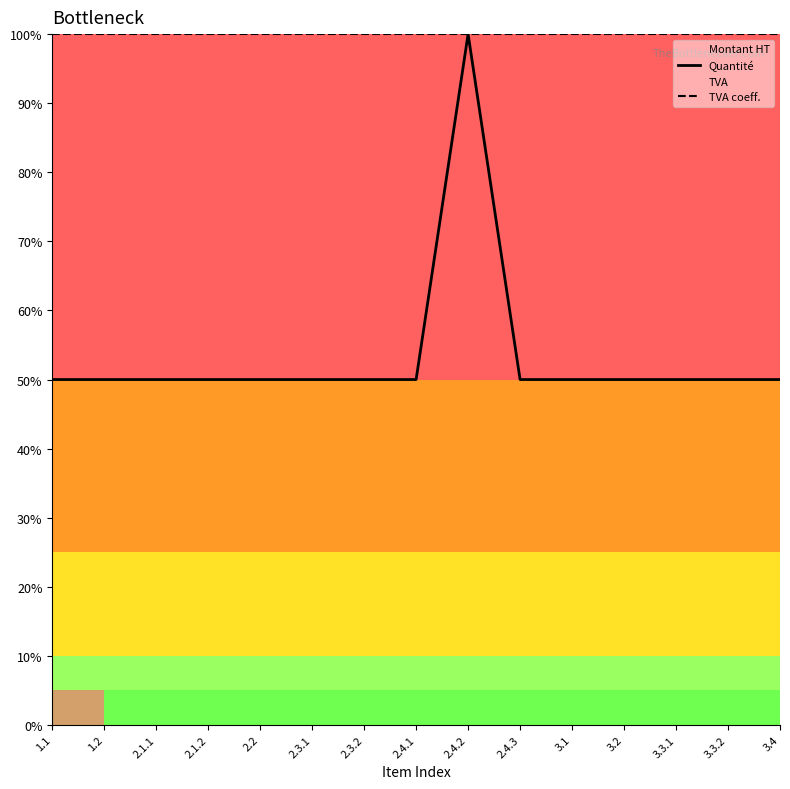

At which label is TVA coeff. closest to 100?

1.1